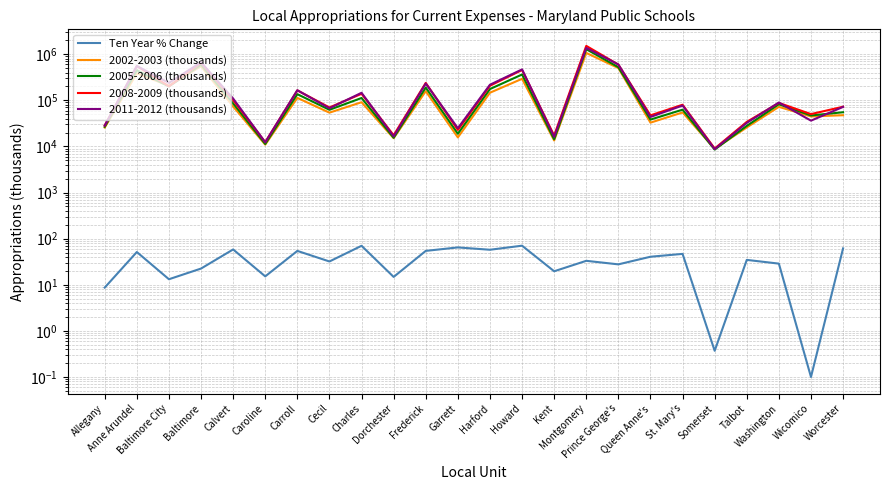

Rank the series at Cecil from highest to lowest value.

2008-2009 (thousands), 2011-2012 (thousands), 2005-2006 (thousands), 2002-2003 (thousands), Ten Year % Change